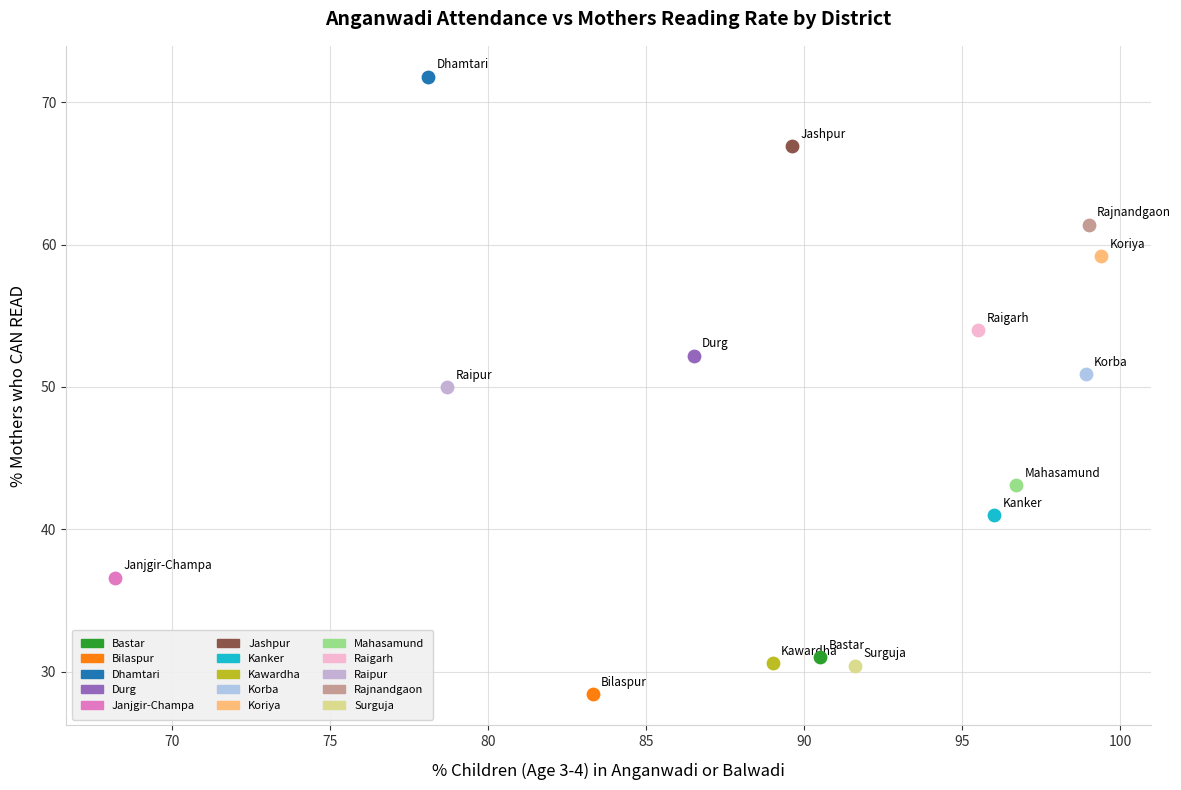

Which series contains the lowest Y value?

Bilaspur